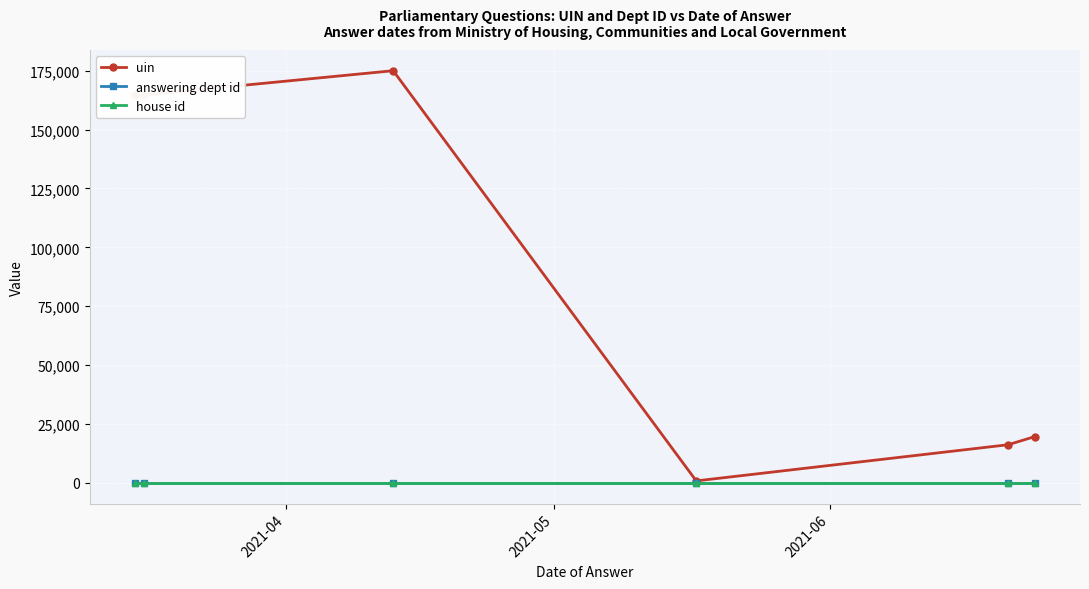

What is the difference between the second highest and minimum values in the uin series?

163776